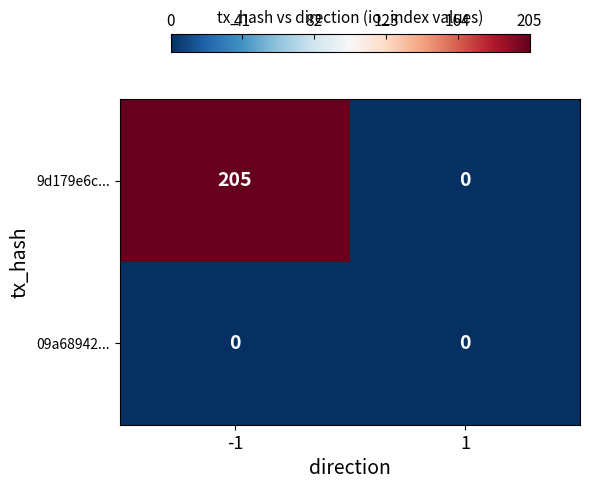

What is the difference between the highest and lowest values at -1?

205